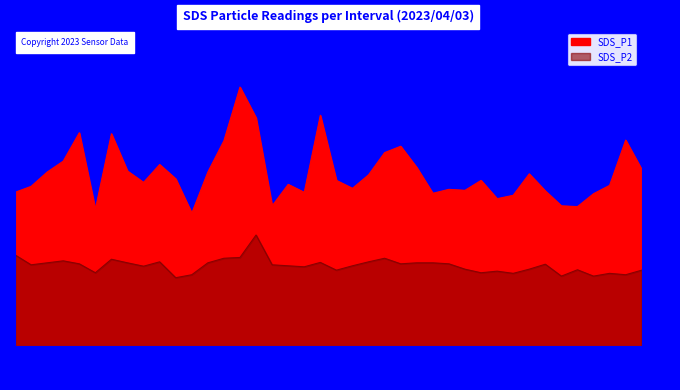

The value of SDS_P2 at 01:25 is 0.9. True or false?

False